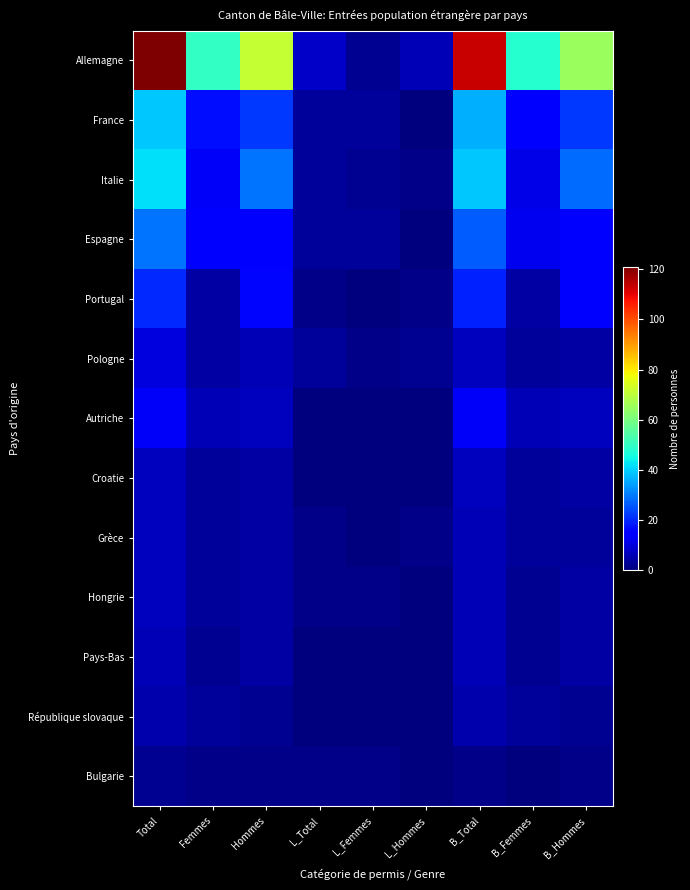

What is the difference between the highest and lowest values at L_Hommes?

6